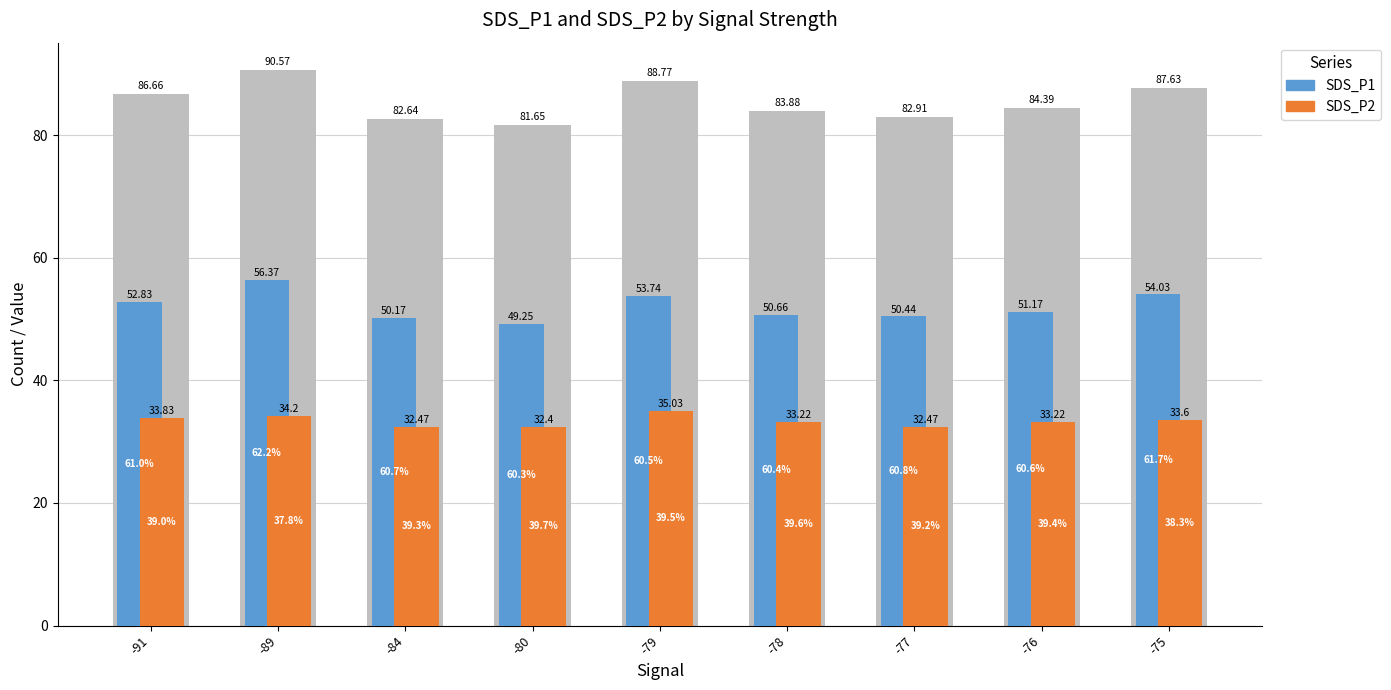

What is the total value across all series at -79?

88.8